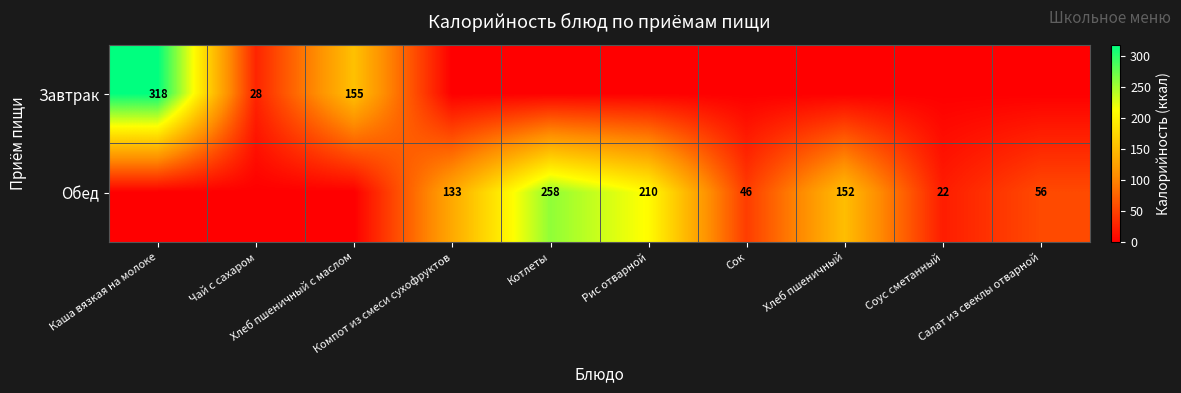

Rank the series by their maximum value, from lowest to highest.

Обед, Завтрак